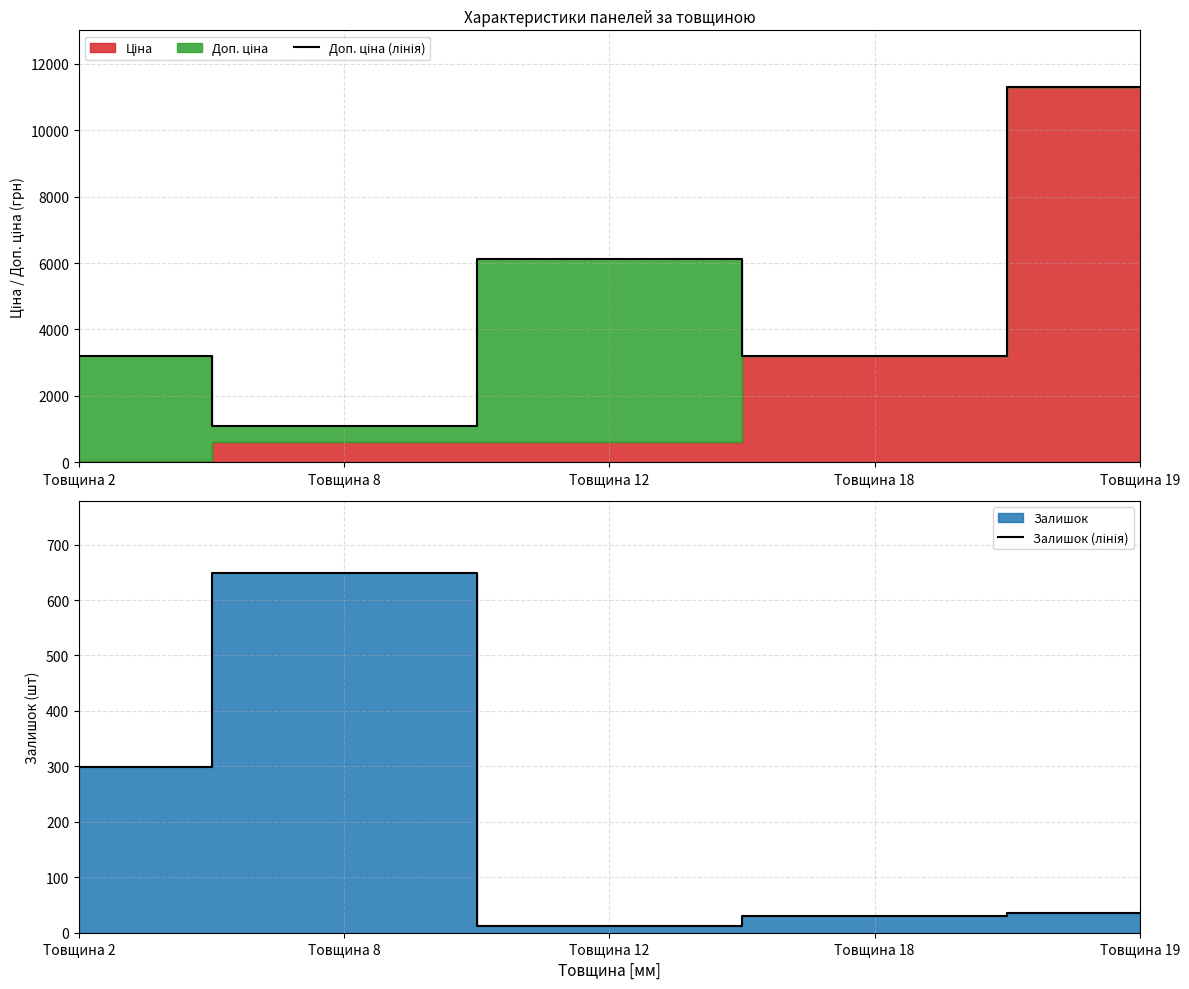

Which series has the largest total across all categories?

Доп. ціна (лінія)